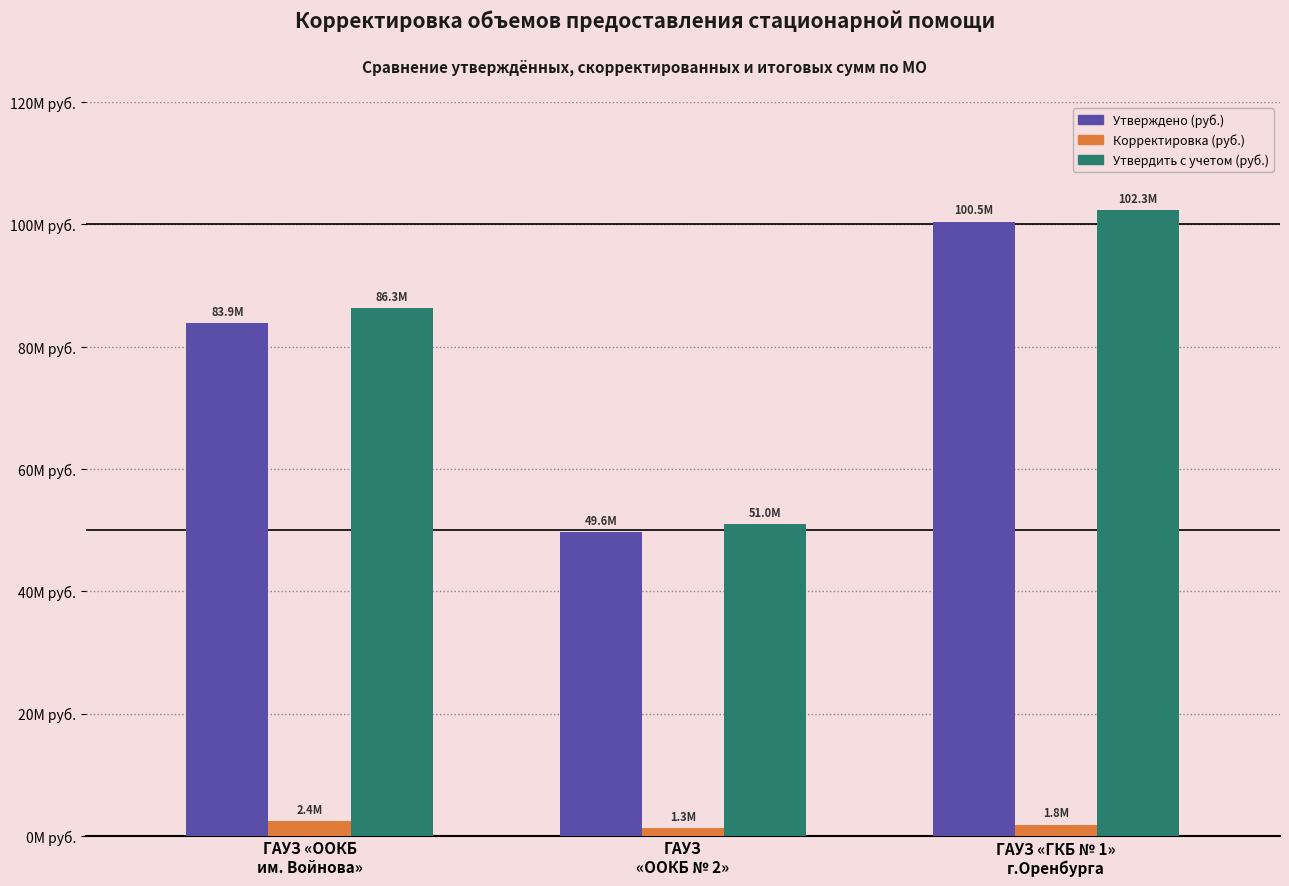

Are the bars horizontal?

No